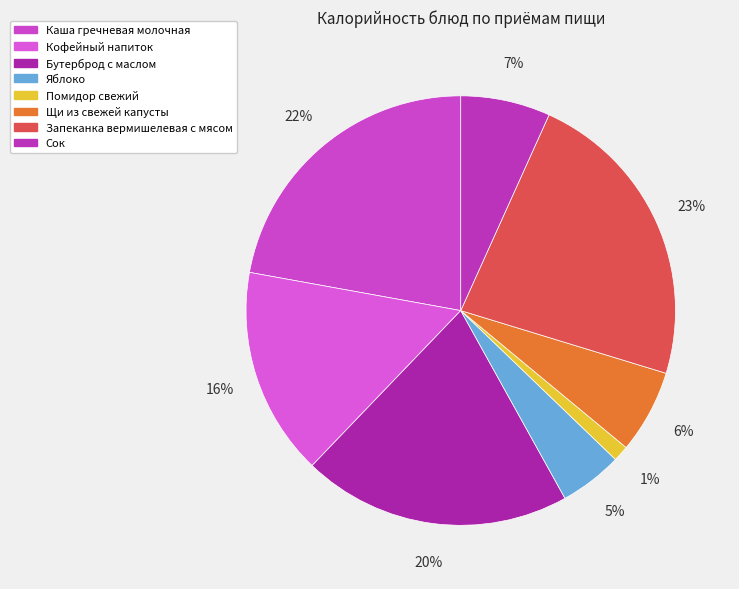

How many slices are in this pie chart?

8